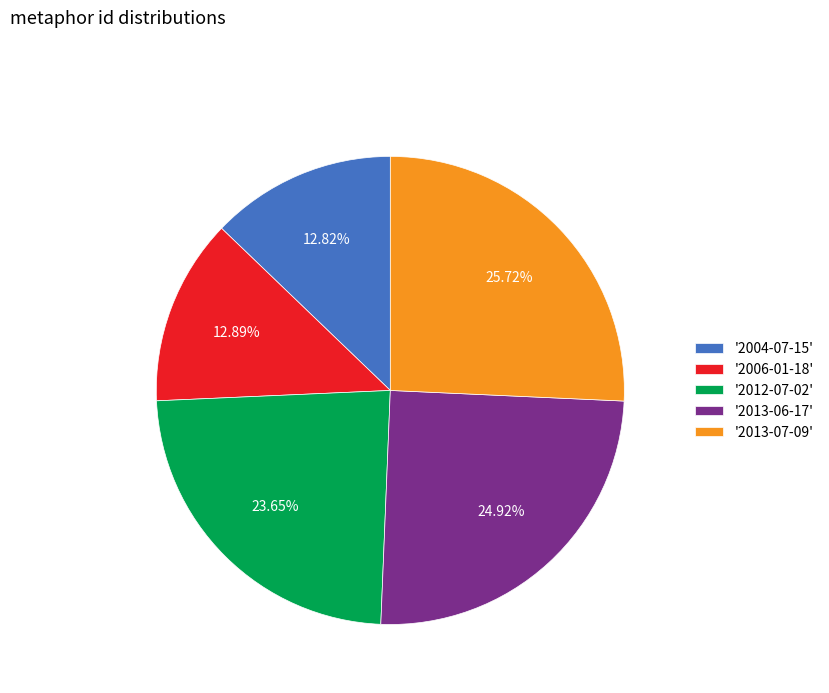

Is there a majority slice in this chart?

No